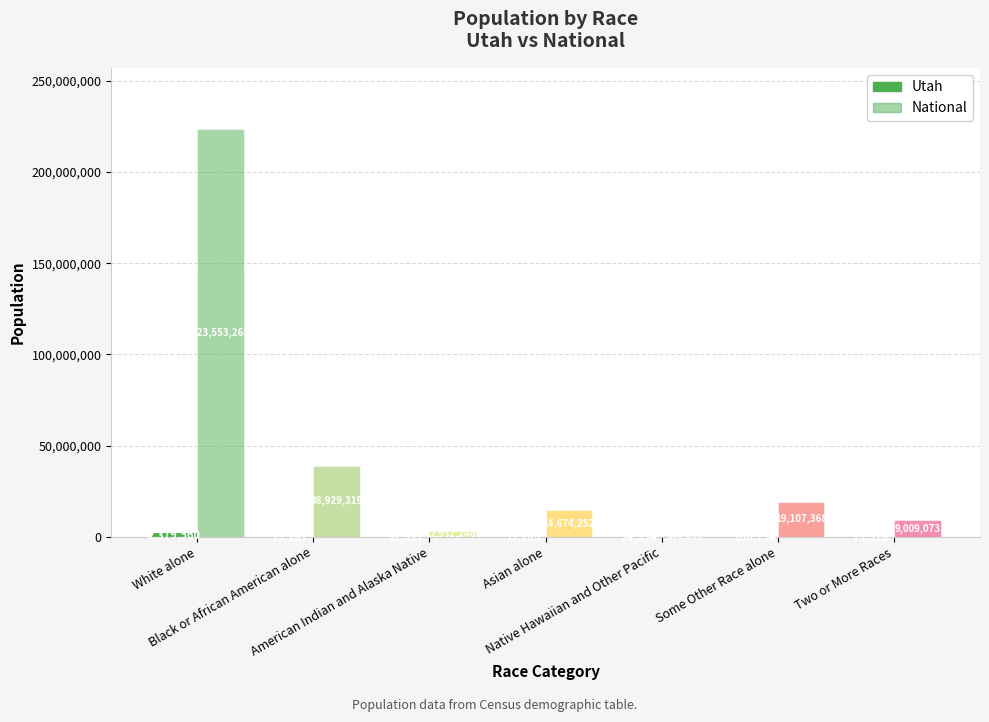

How many series are shown in this chart?

2